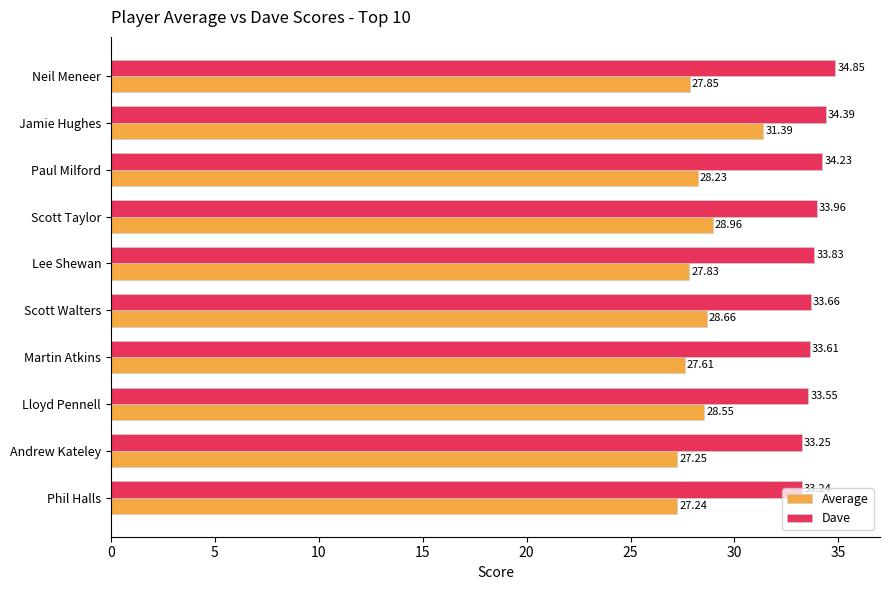

What is the average value of the Average series?

28.4